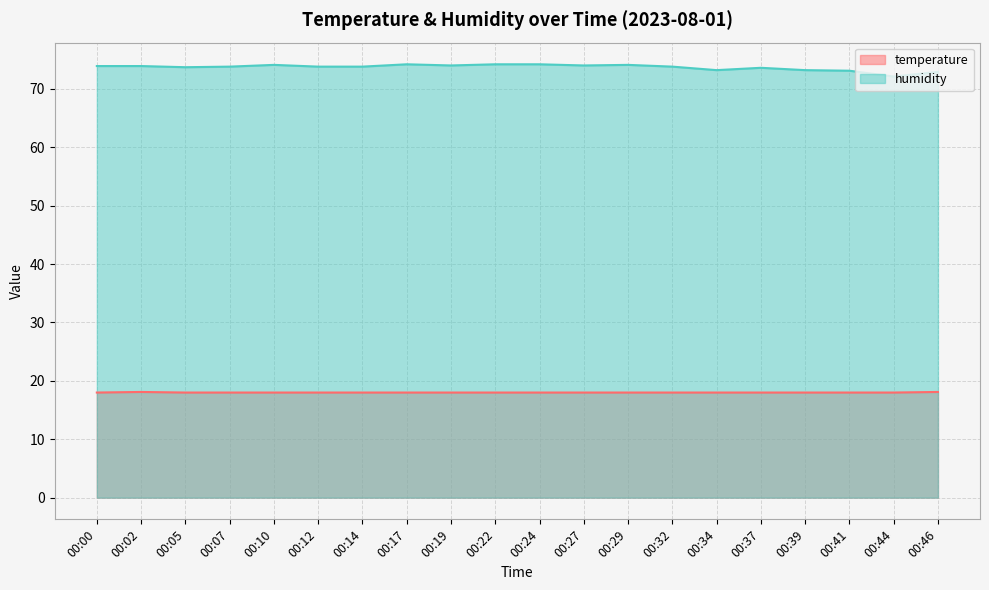

What is the value of the humidity point at the 9th from the left?

74.0